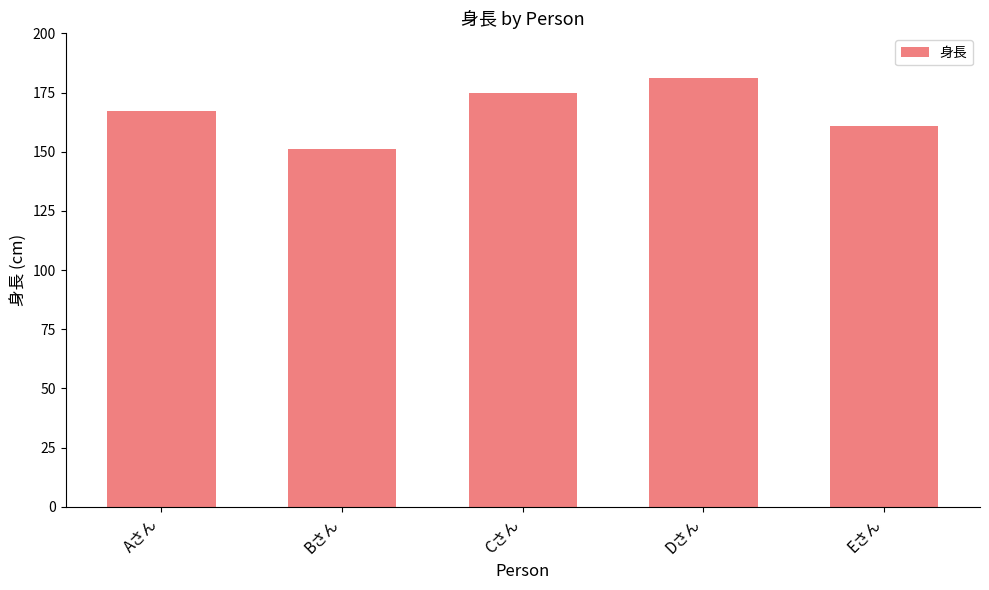

What is the approximate value at Cさん, to the nearest 10?

180